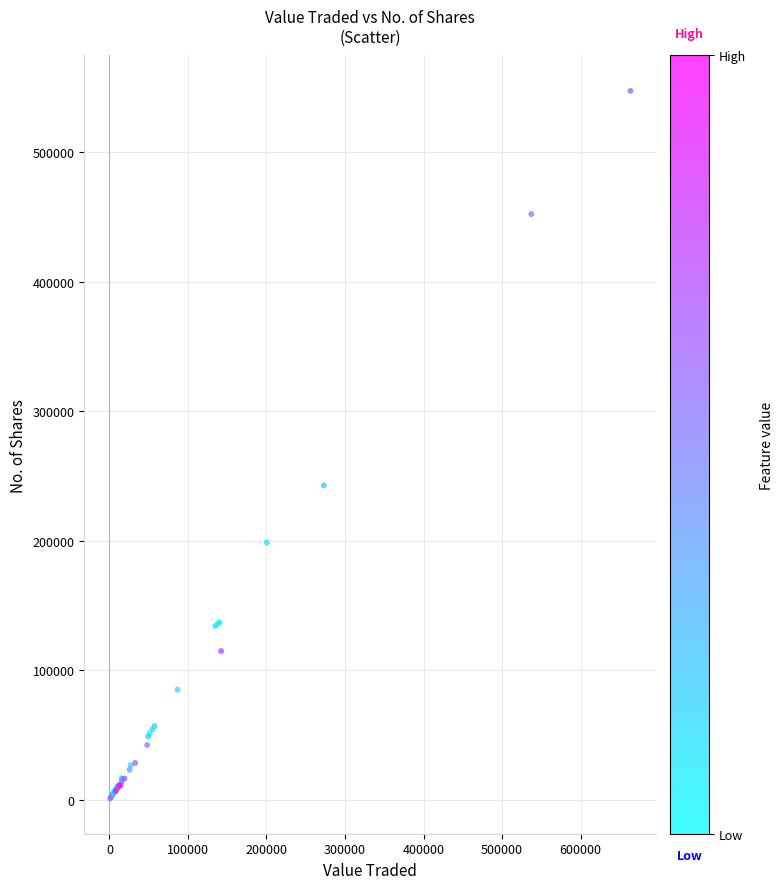

What Y value in the scatter plot is closest to 274244?

242682